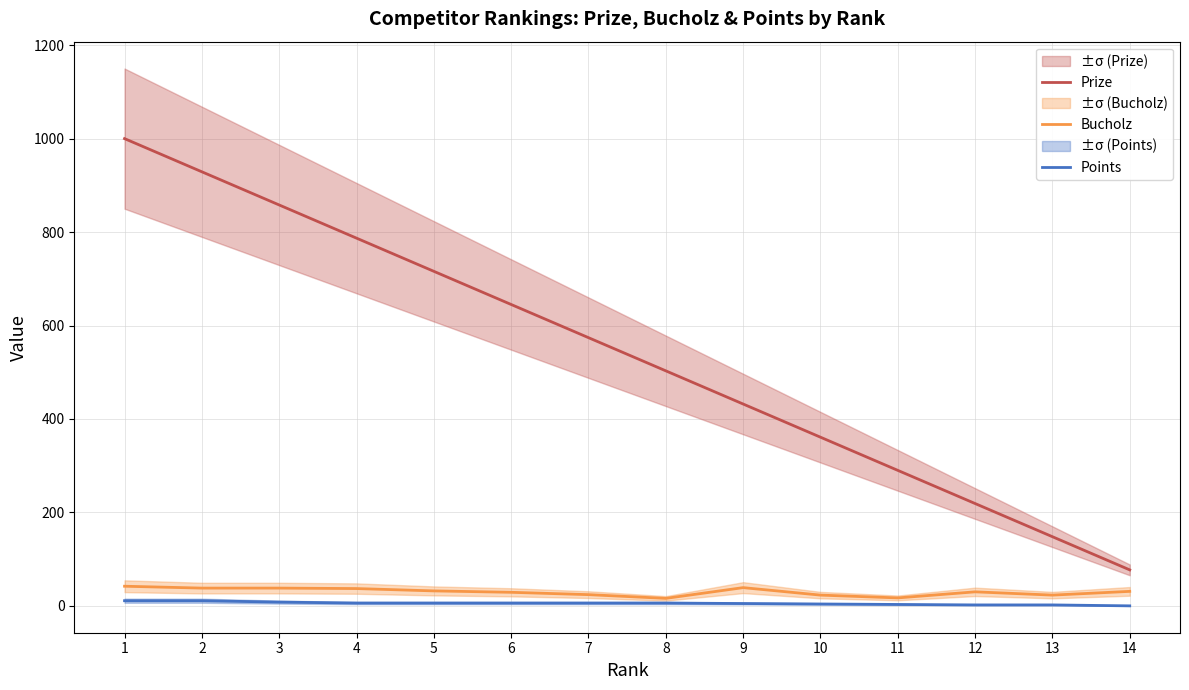

What is the sum of the Prize values at 14 and 3?

935